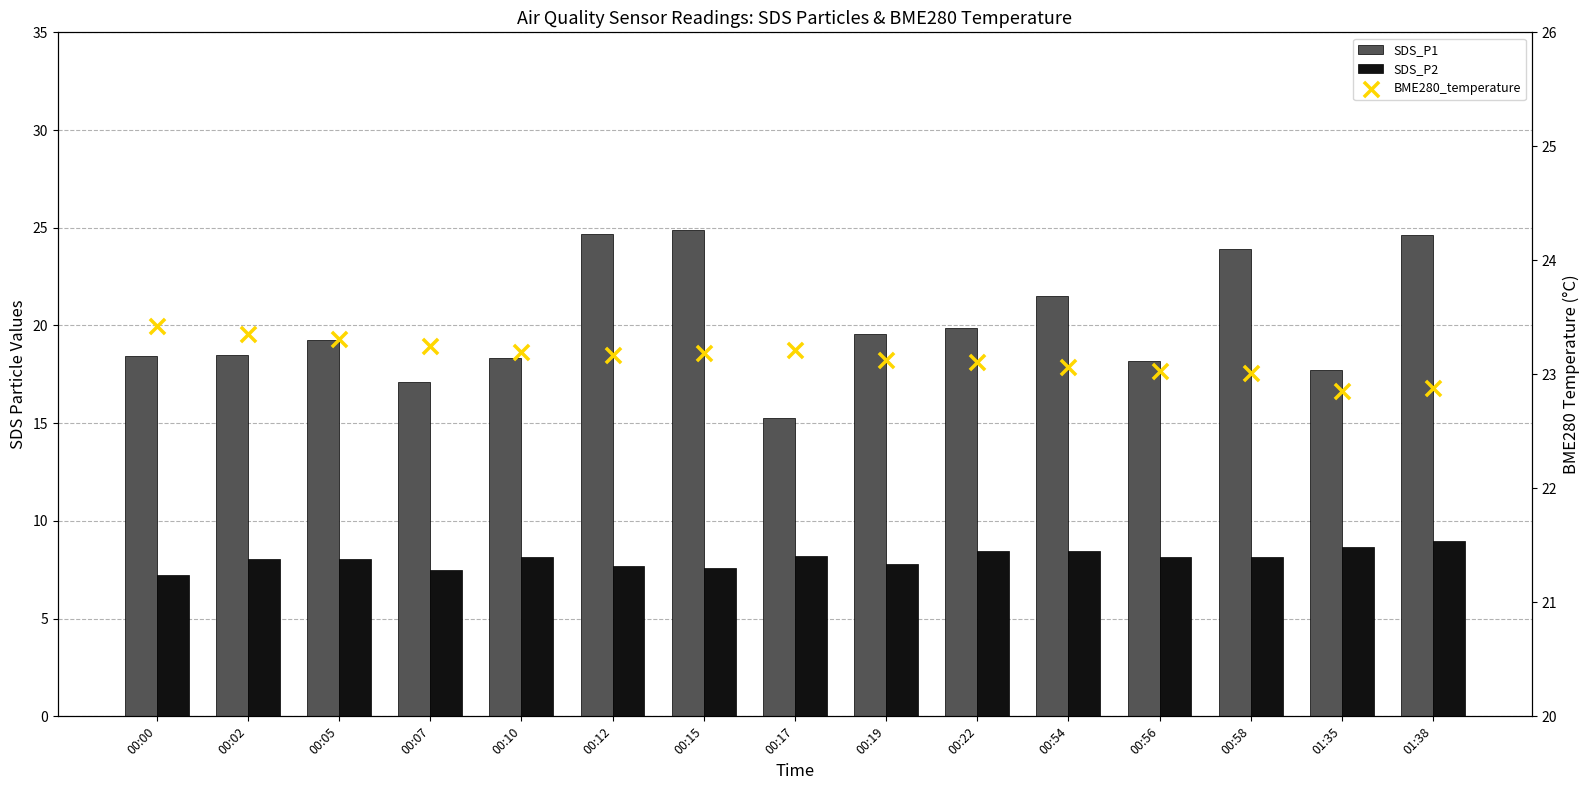

Which series contains the lowest Y value?

SDS_P2